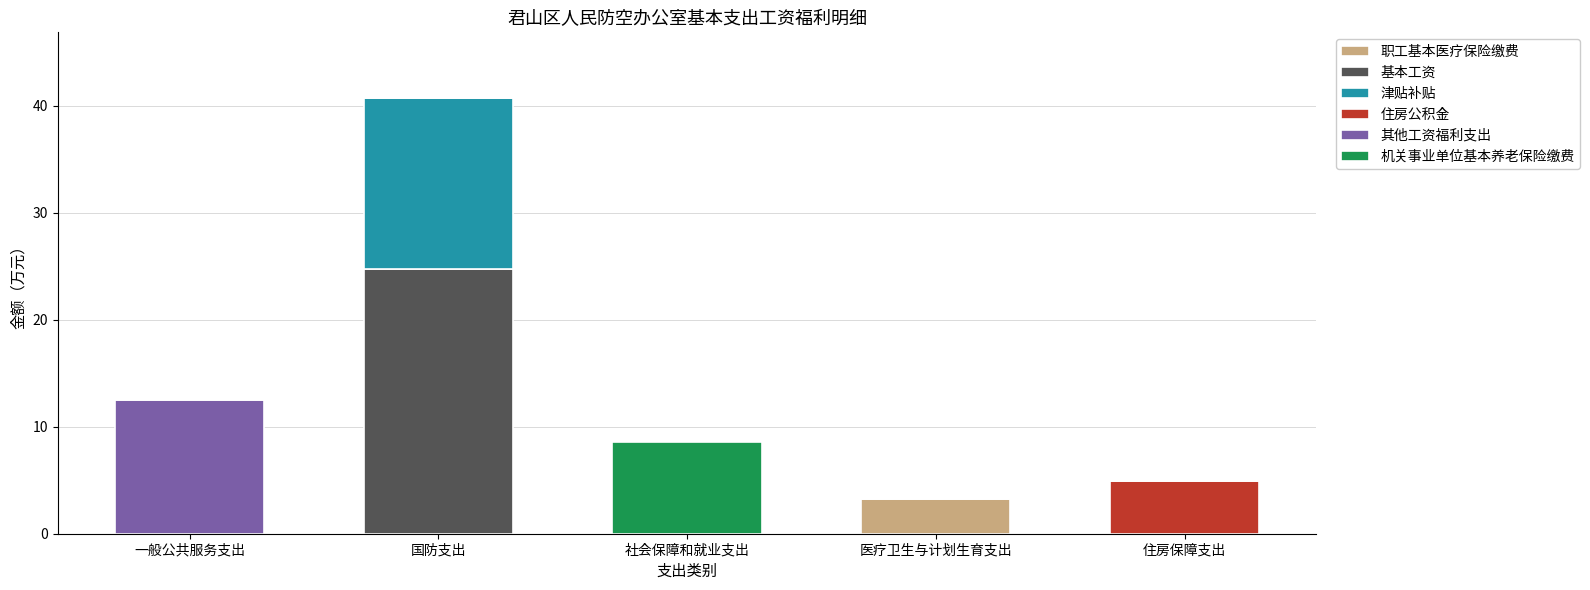

The value of 职工基本医疗保险缴费 at 医疗卫生与计划生育支出 is 3.2. True or false?

True